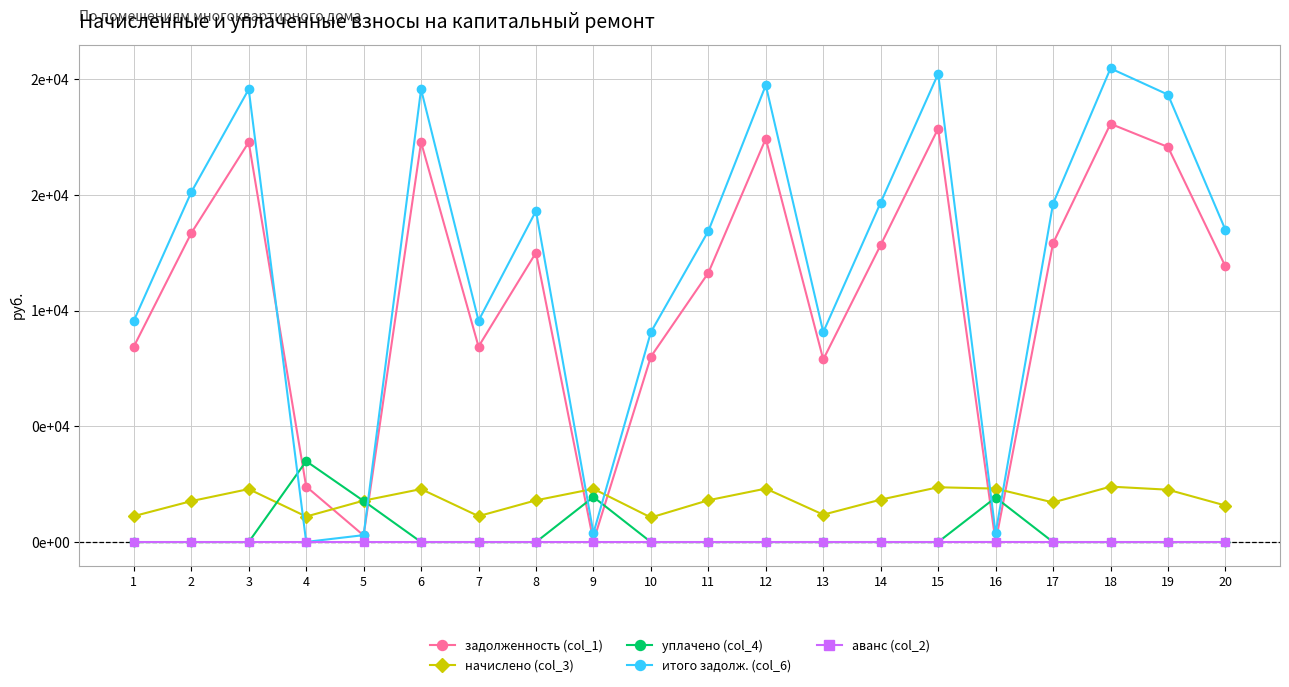

Where is задолженность (col_1) nearest to the value 9039?

1